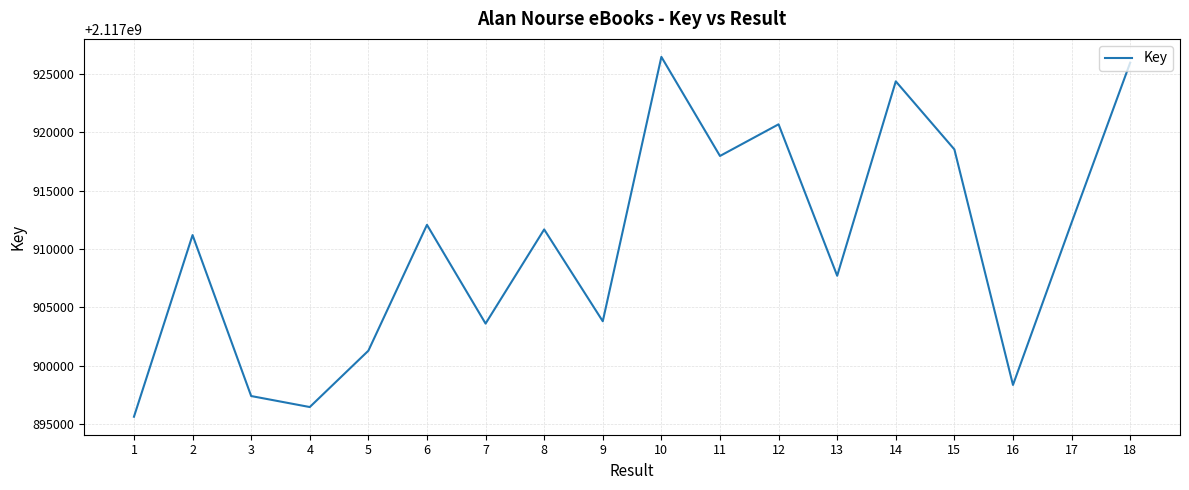

What is the change in value from 1 to 9?

+8179